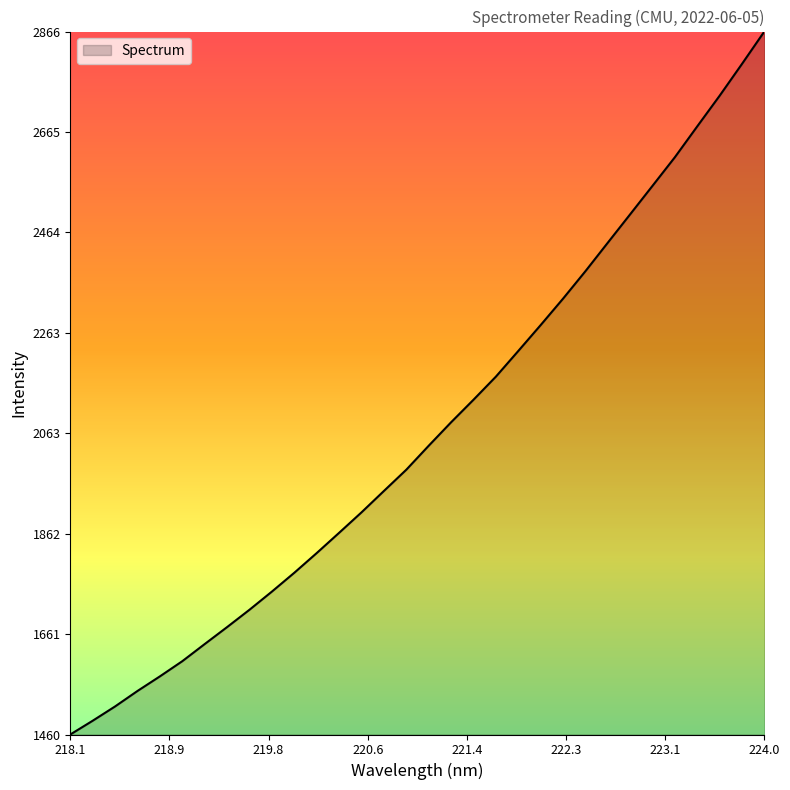

How many values are below 2037?

16